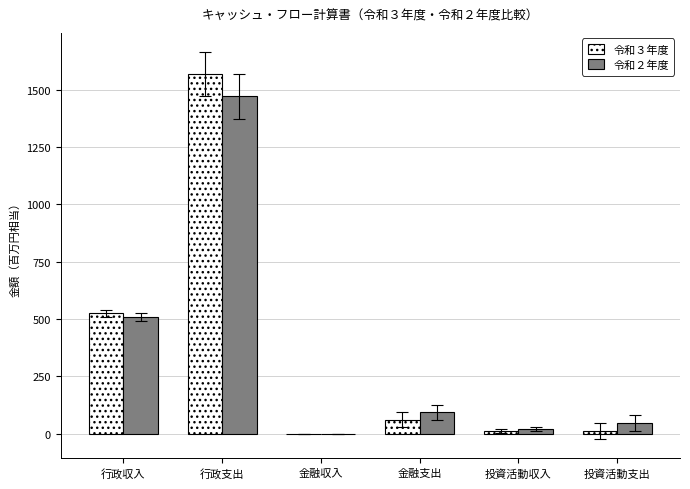

Count the number of categories in the chart.

6